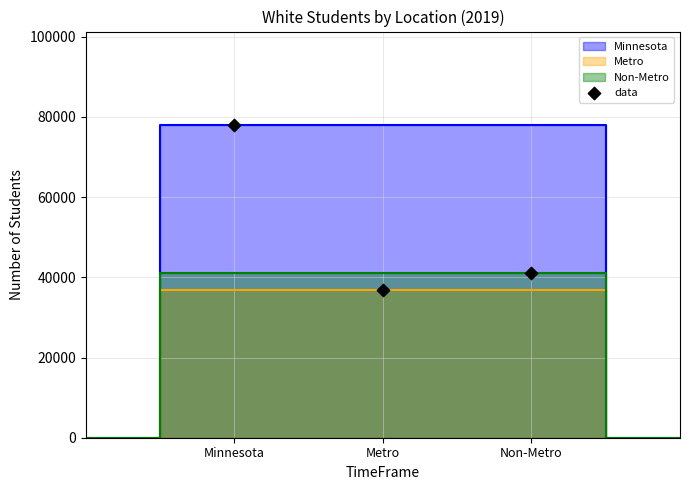

What is the range of Y values (max minus min)?

41087